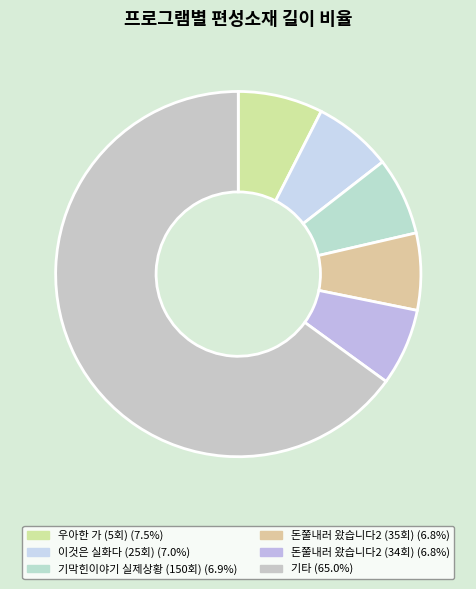

How many segments does this pie chart have?

6